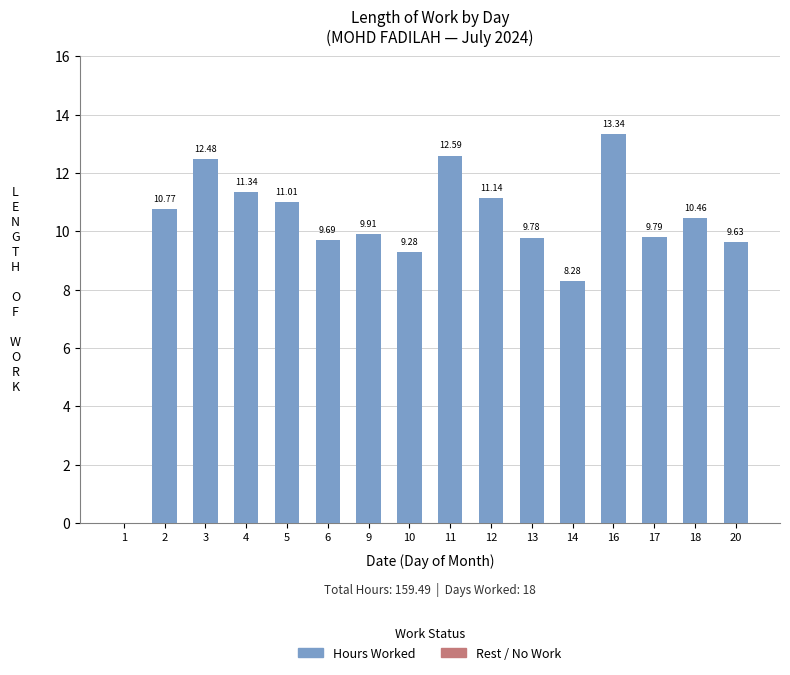

What is the sum of the values at 12 and 6?

20.8